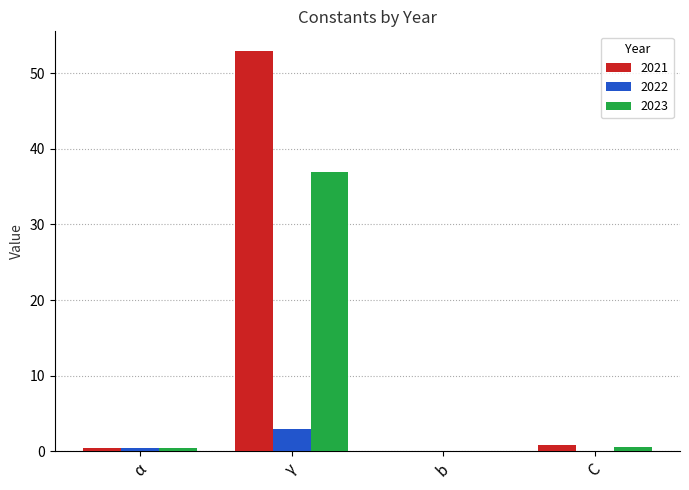

What is the approximate value of 2022 at γ?

2.9